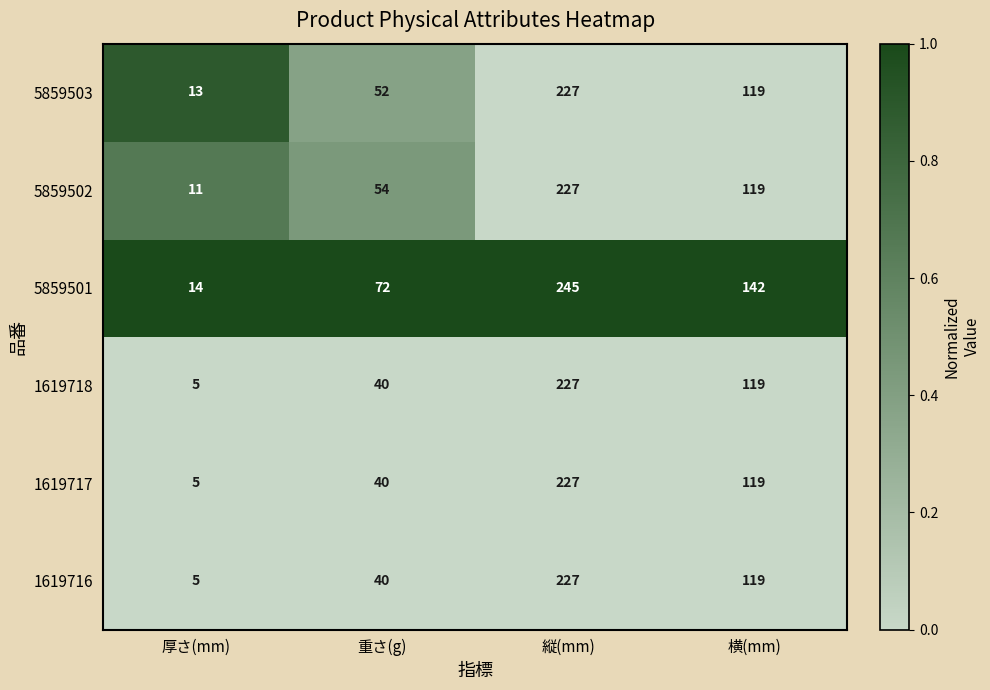

What is the greatest value displayed?

245